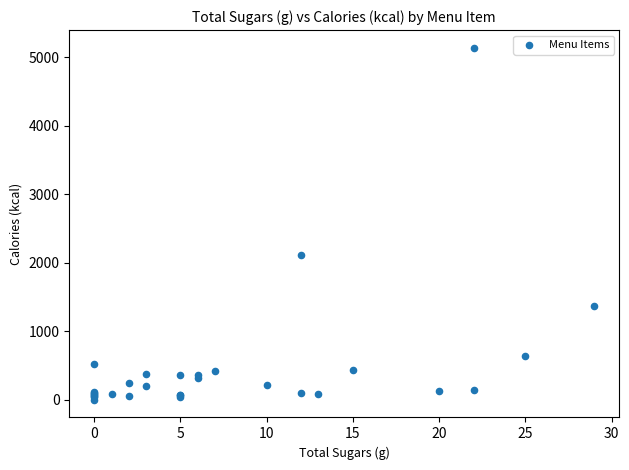

What Y value in the scatter plot is closest to 2571?

2111